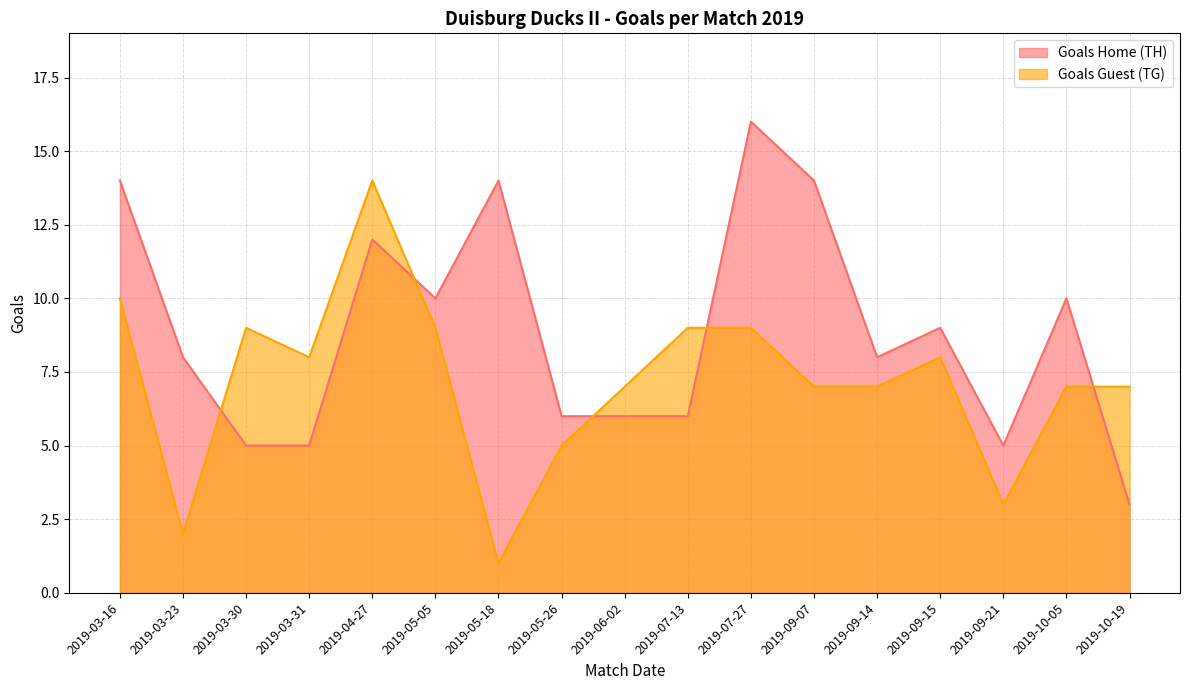

What is the difference between the maximum and second lowest values in the Goals Guest (TG) series?

12